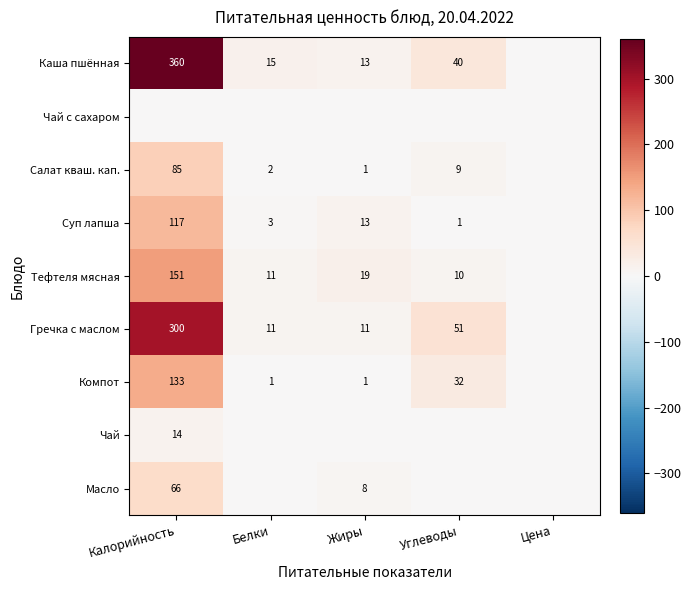

The Гречка с маслом series shows 19 at Жиры. True or false?

False